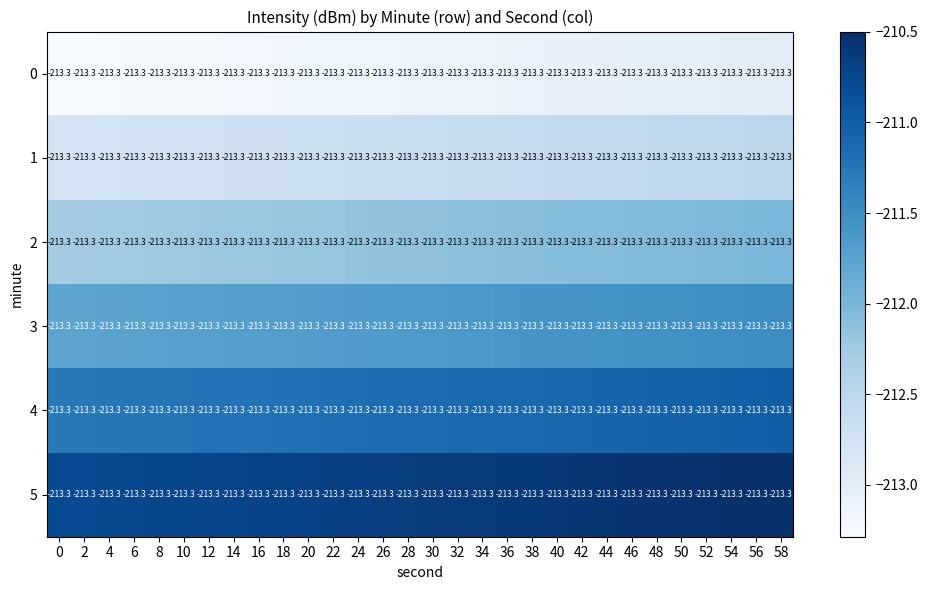

Reading right to left, what are all the values shown in this chart?

0: 58=-213.3	56=-213.3	54=-213.3	52=-213.3	50=-213.3	48=-213.3	46=-213.3	44=-213.3	42=-213.3	40=-213.3	38=-213.3	36=-213.3	34=-213.3	32=-213.3	30=-213.3	28=-213.3	26=-213.3	24=-213.3	22=-213.3	20=-213.3	18=-213.3	16=-213.3	14=-213.3	12=-213.3	10=-213.3	8=-213.3	6=-213.3	4=-213.3	2=-213.3	0=-213.3
1: 58=-213.3	56=-213.3	54=-213.3	52=-213.3	50=-213.3	48=-213.3	46=-213.3	44=-213.3	42=-213.3	40=-213.3	38=-213.3	36=-213.3	34=-213.3	32=-213.3	30=-213.3	28=-213.3	26=-213.3	24=-213.3	22=-213.3	20=-213.3	18=-213.3	16=-213.3	14=-213.3	12=-213.3	10=-213.3	8=-213.3	6=-213.3	4=-213.3	2=-213.3	0=-213.3
2: 58=-213.3	56=-213.3	54=-213.3	52=-213.3	50=-213.3	48=-213.3	46=-213.3	44=-213.3	42=-213.3	40=-213.3	38=-213.3	36=-213.3	34=-213.3	32=-213.3	30=-213.3	28=-213.3	26=-213.3	24=-213.3	22=-213.3	20=-213.3	18=-213.3	16=-213.3	14=-213.3	12=-213.3	10=-213.3	8=-213.3	6=-213.3	4=-213.3	2=-213.3	0=-213.3
3: 58=-213.3	56=-213.3	54=-213.3	52=-213.3	50=-213.3	48=-213.3	46=-213.3	44=-213.3	42=-213.3	40=-213.3	38=-213.3	36=-213.3	34=-213.3	32=-213.3	30=-213.3	28=-213.3	26=-213.3	24=-213.3	22=-213.3	20=-213.3	18=-213.3	16=-213.3	14=-213.3	12=-213.3	10=-213.3	8=-213.3	6=-213.3	4=-213.3	2=-213.3	0=-213.3
4: 58=-213.3	56=-213.3	54=-213.3	52=-213.3	50=-213.3	48=-213.3	46=-213.3	44=-213.3	42=-213.3	40=-213.3	38=-213.3	36=-213.3	34=-213.3	32=-213.3	30=-213.3	28=-213.3	26=-213.3	24=-213.3	22=-213.3	20=-213.3	18=-213.3	16=-213.3	14=-213.3	12=-213.3	10=-213.3	8=-213.3	6=-213.3	4=-213.3	2=-213.3	0=-213.3
5: 58=-213.3	56=-213.3	54=-213.3	52=-213.3	50=-213.3	48=-213.3	46=-213.3	44=-213.3	42=-213.3	40=-213.3	38=-213.3	36=-213.3	34=-213.3	32=-213.3	30=-213.3	28=-213.3	26=-213.3	24=-213.3	22=-213.3	20=-213.3	18=-213.3	16=-213.3	14=-213.3	12=-213.3	10=-213.3	8=-213.3	6=-213.3	4=-213.3	2=-213.3	0=-213.3